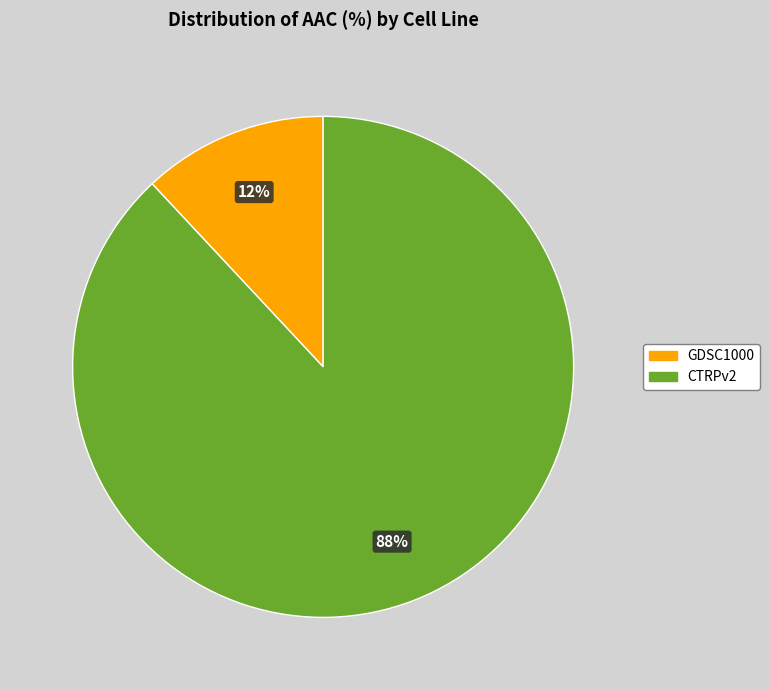

True or false: GDSC1000 accounts for 12% of the total.

True